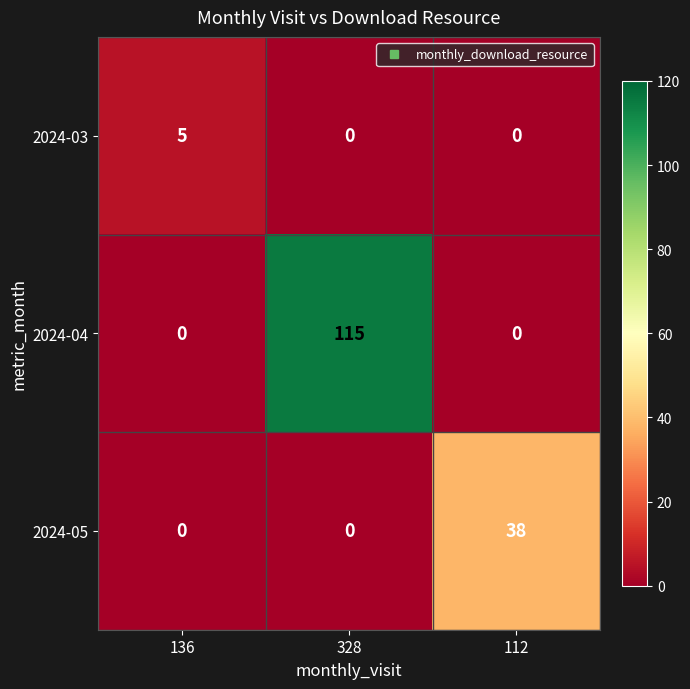

Rank the series by their average value, from lowest to highest.

2024-03, 2024-05, 2024-04